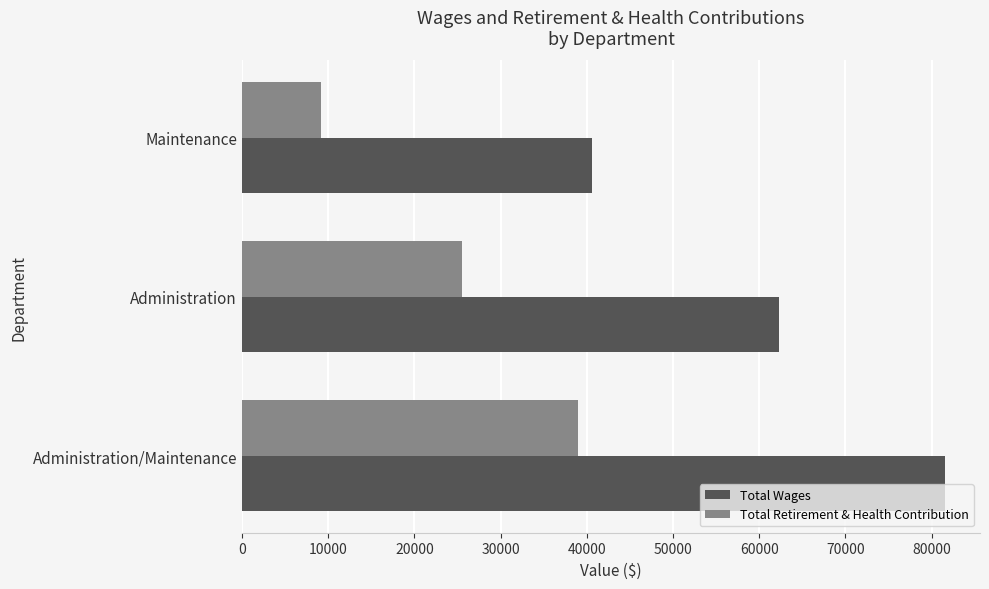

What is the sum of all Total Retirement & Health Contribution values?

73640